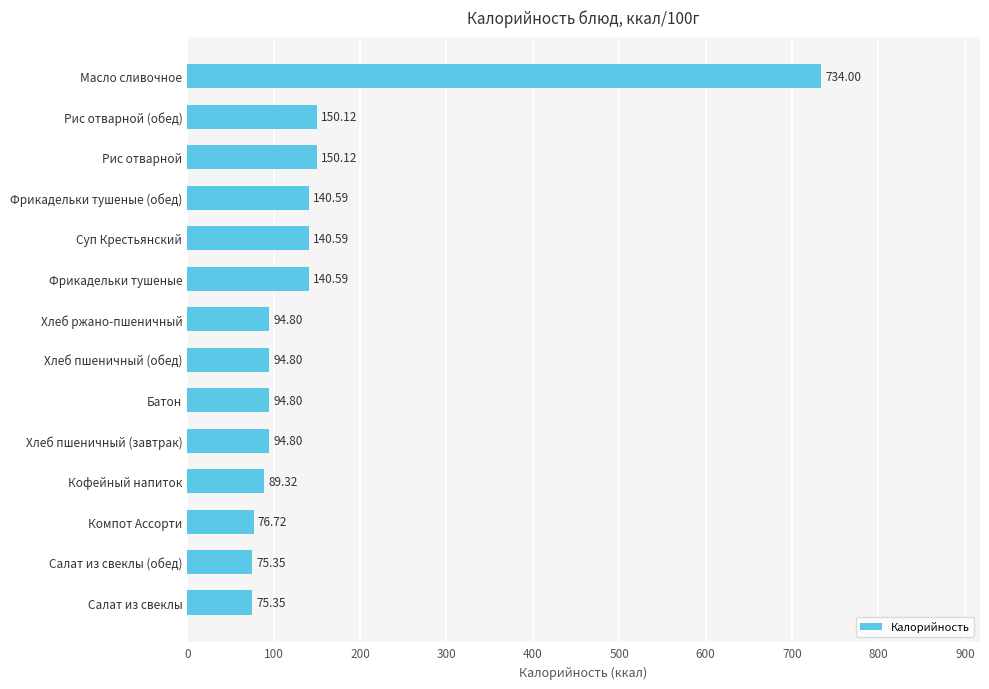

What is the change in value from Хлеб пшеничный (обед) to Рис отварной (обед)?

+55.3